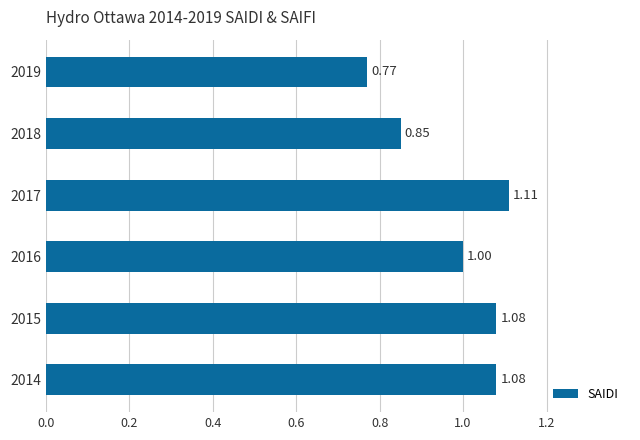

Which has a higher value, 2018 or 2014?

2014